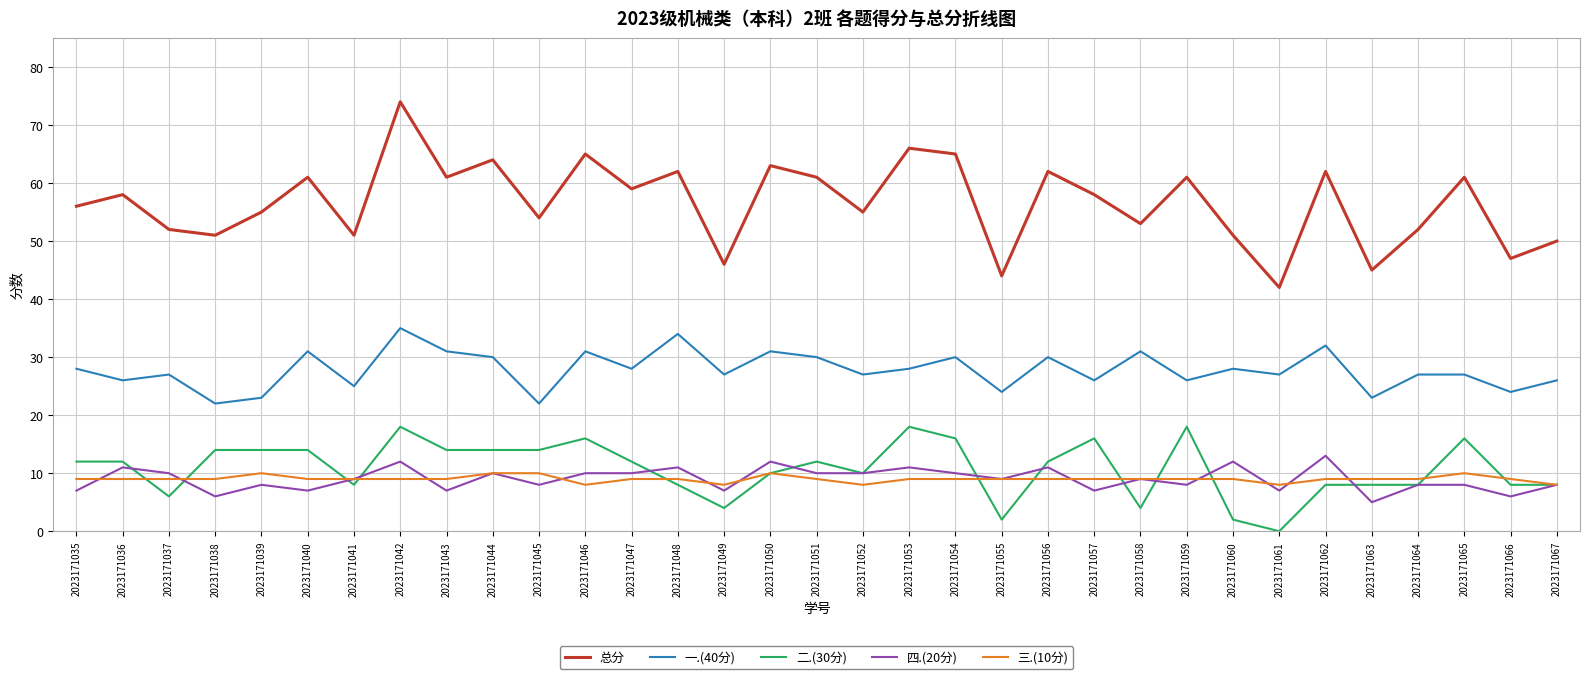

Where does the 四.(20分) series first go above 9?

2023171036